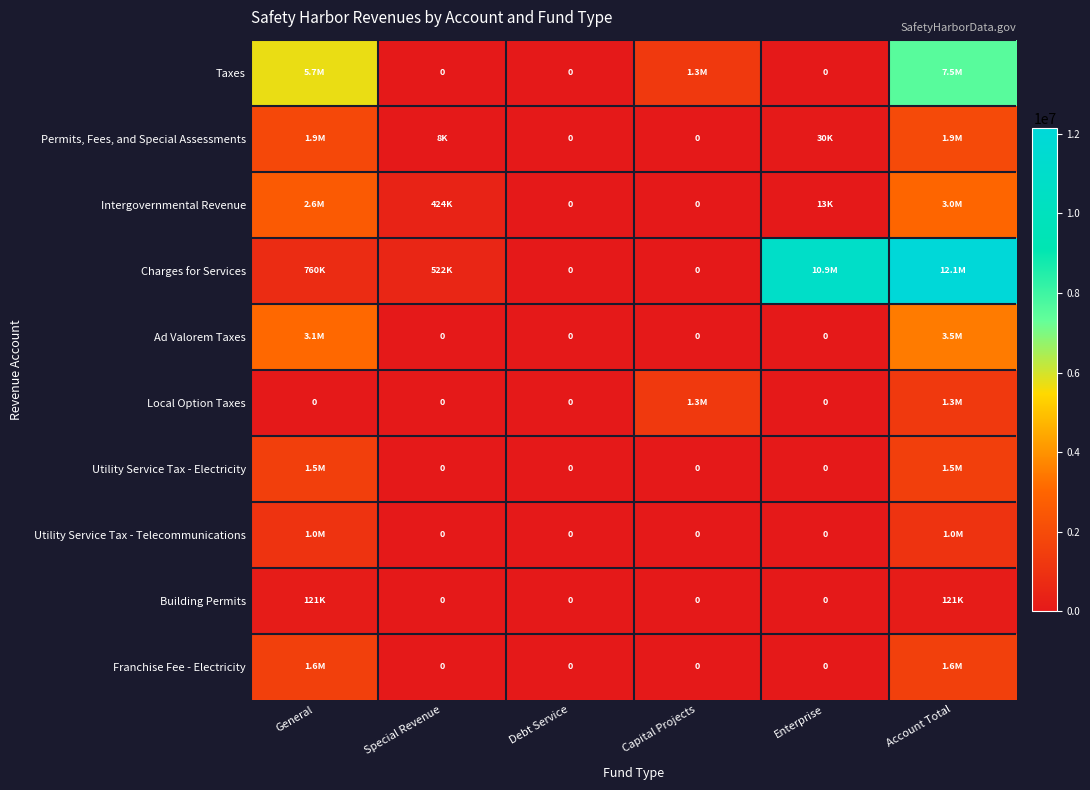

True or false: Building Permits has a value of -62302 at Enterprise.

False